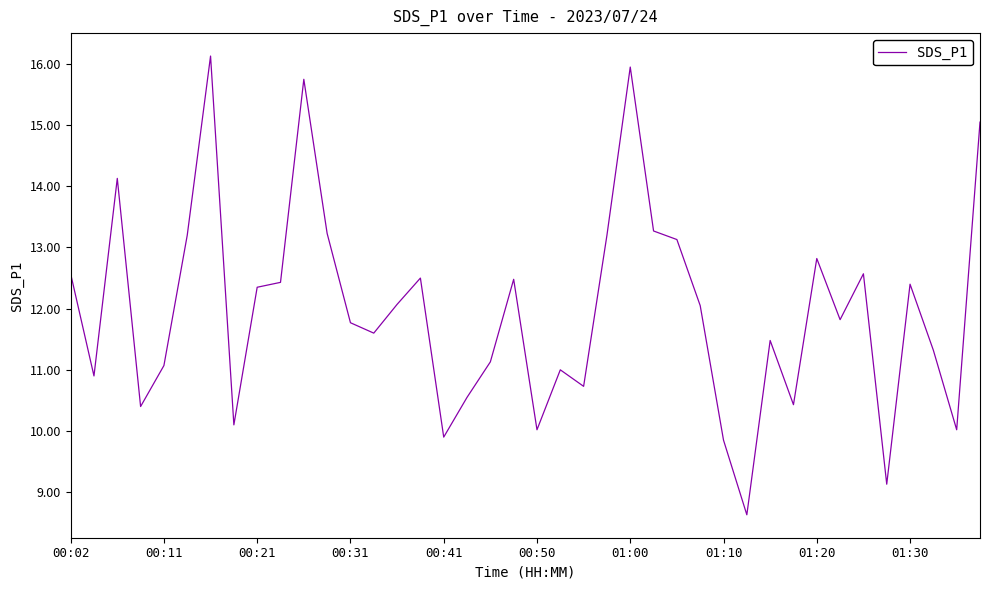

What is the difference between the maximum and minimum values?

7.5